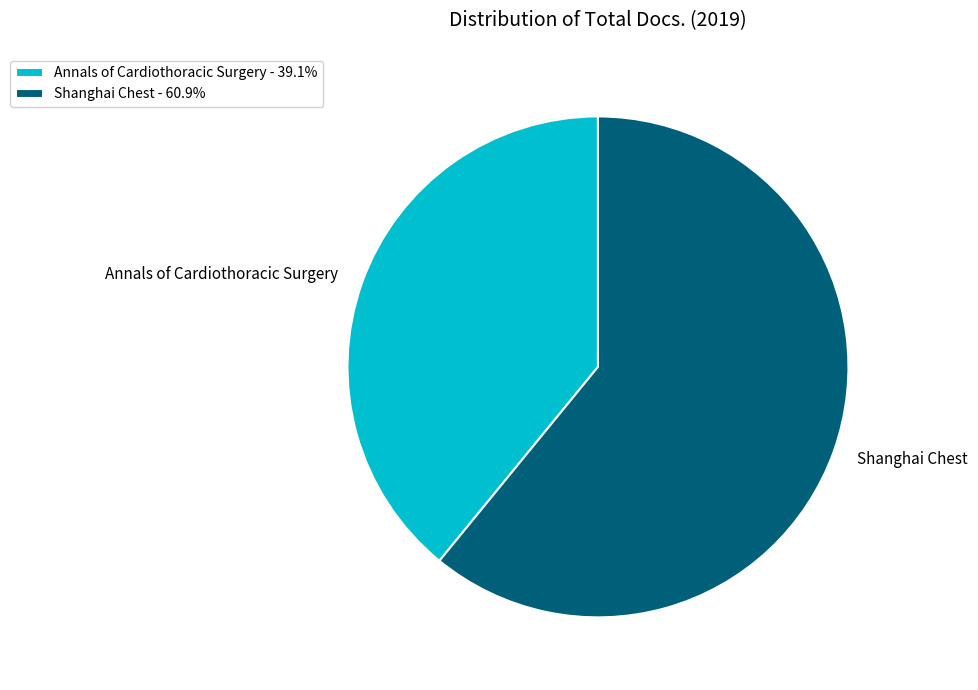

Combined, do Annals of Cardiothoracic Surgery and Shanghai Chest account for over 50%?

Yes